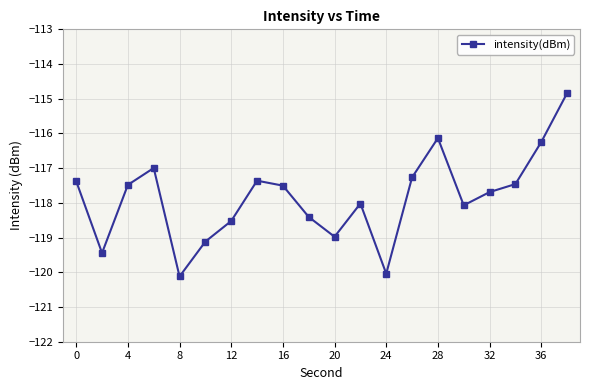

What is the greatest value displayed?

-114.8